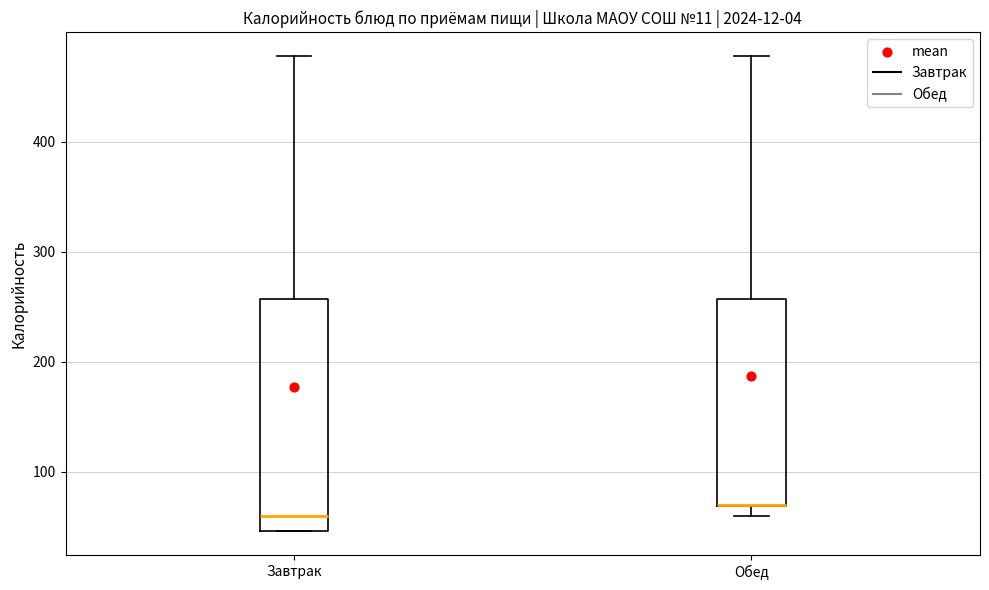

Where does the upper whisker of the box for Завтрак end on the y-axis? The values are not printed on the chart, so give them approximately, as read against the axis.

480